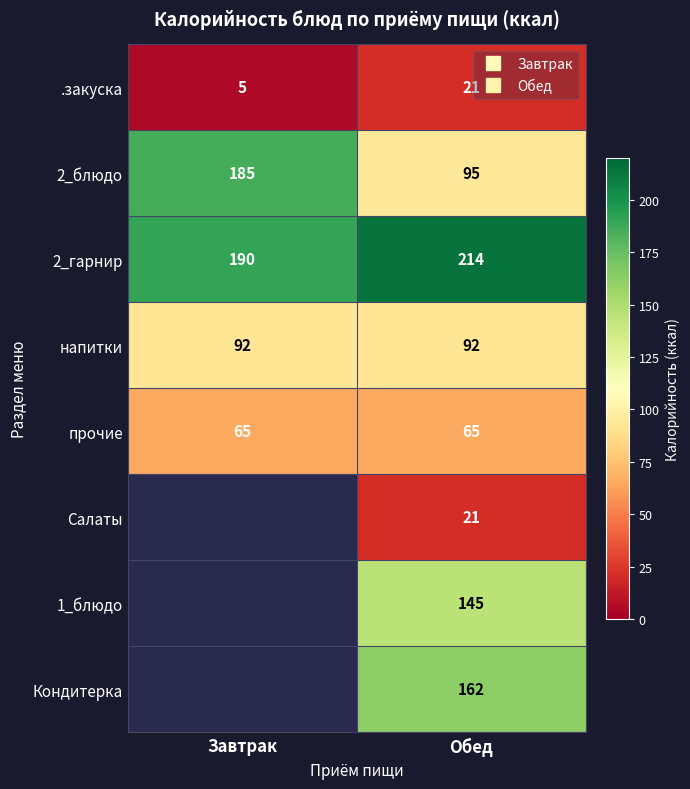

At how many categories does at least one series exceed 53?

2